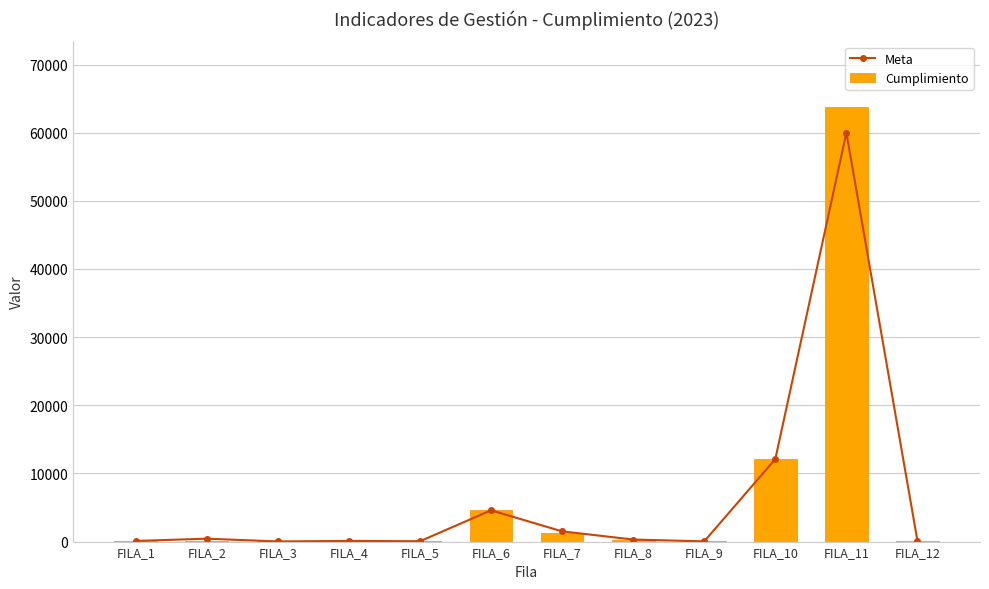

What is the difference between the highest and lowest values at FILA_11?

3835